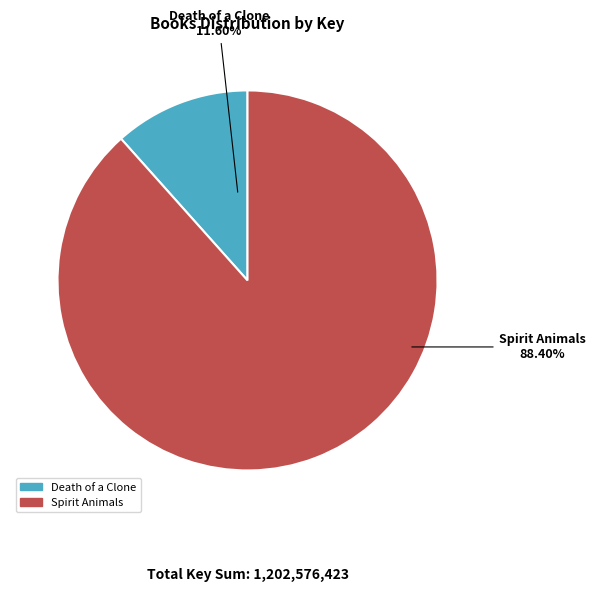

To the nearest percent, what portion does Death of a Clone represent?

12%